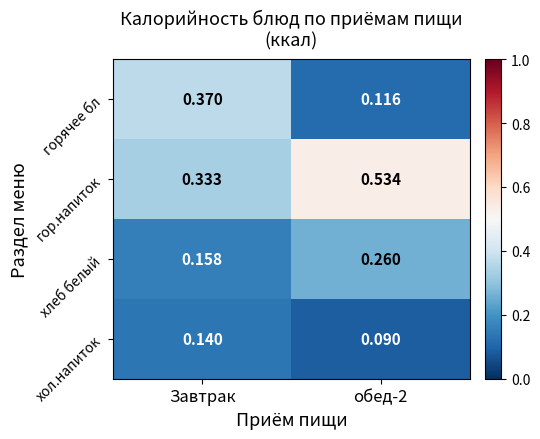

At which category is the sum across all series the highest?

Завтрак